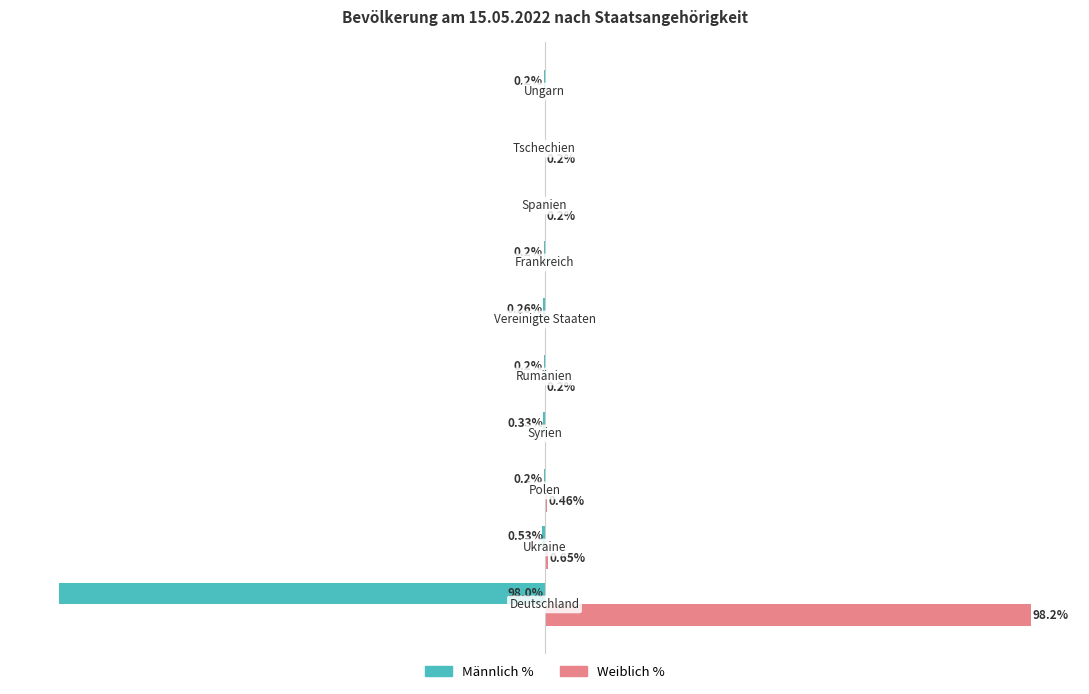

Which series has the largest total across all categories?

Weiblich %